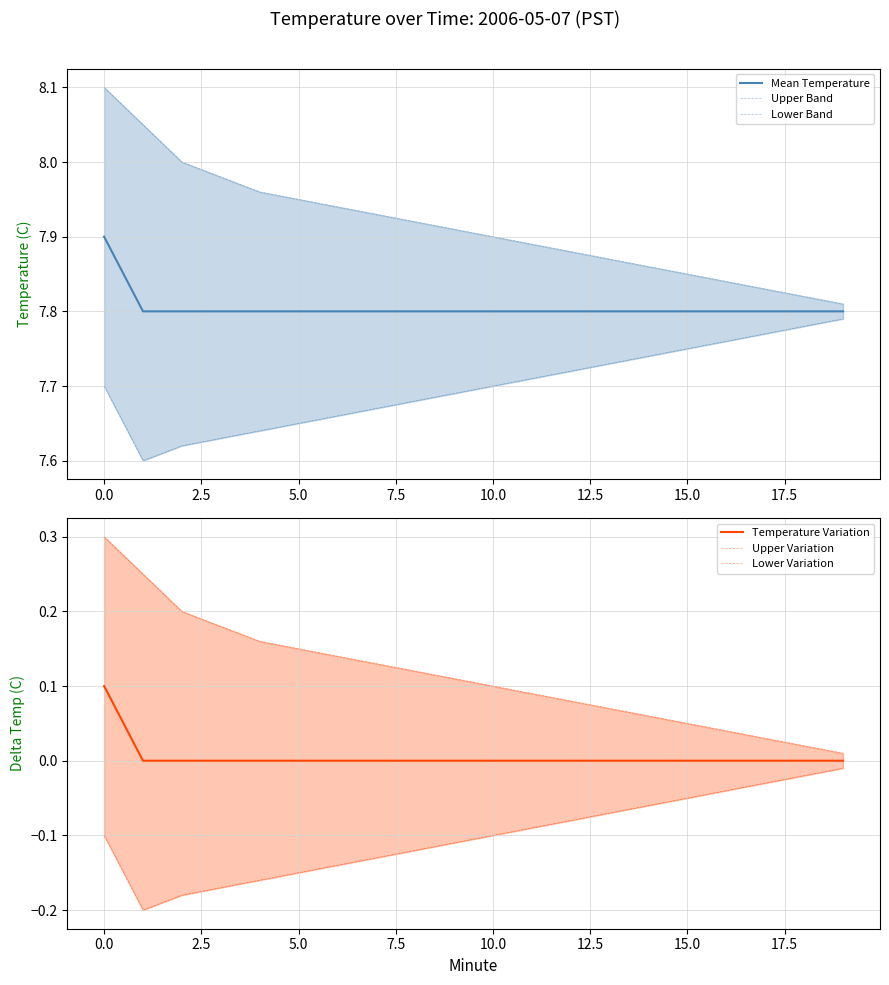

The value of Upper Variation at 2.5 is 0.2. True or false?

True